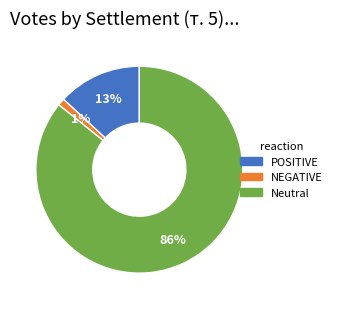

To the nearest percent, what is the difference between the largest and smallest slice percentages?

85%